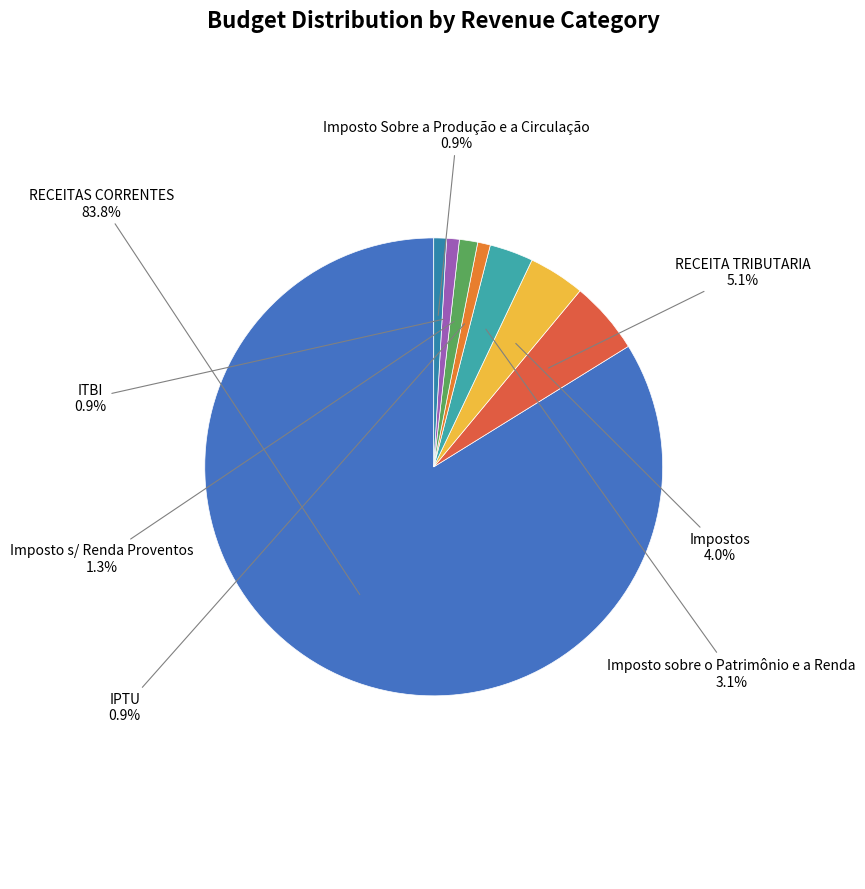

How many segments does this pie chart have?

8